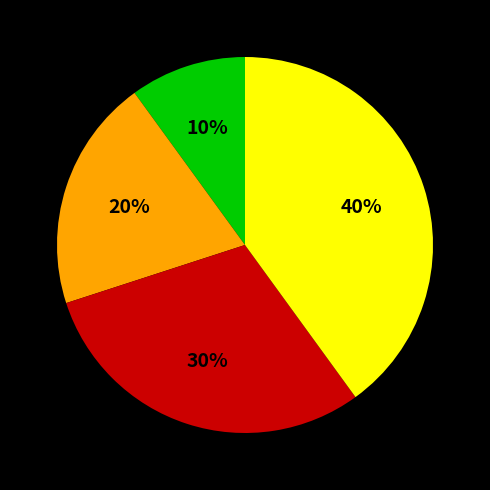

To the nearest percent, what is the difference between the largest and smallest slice percentages?

30%